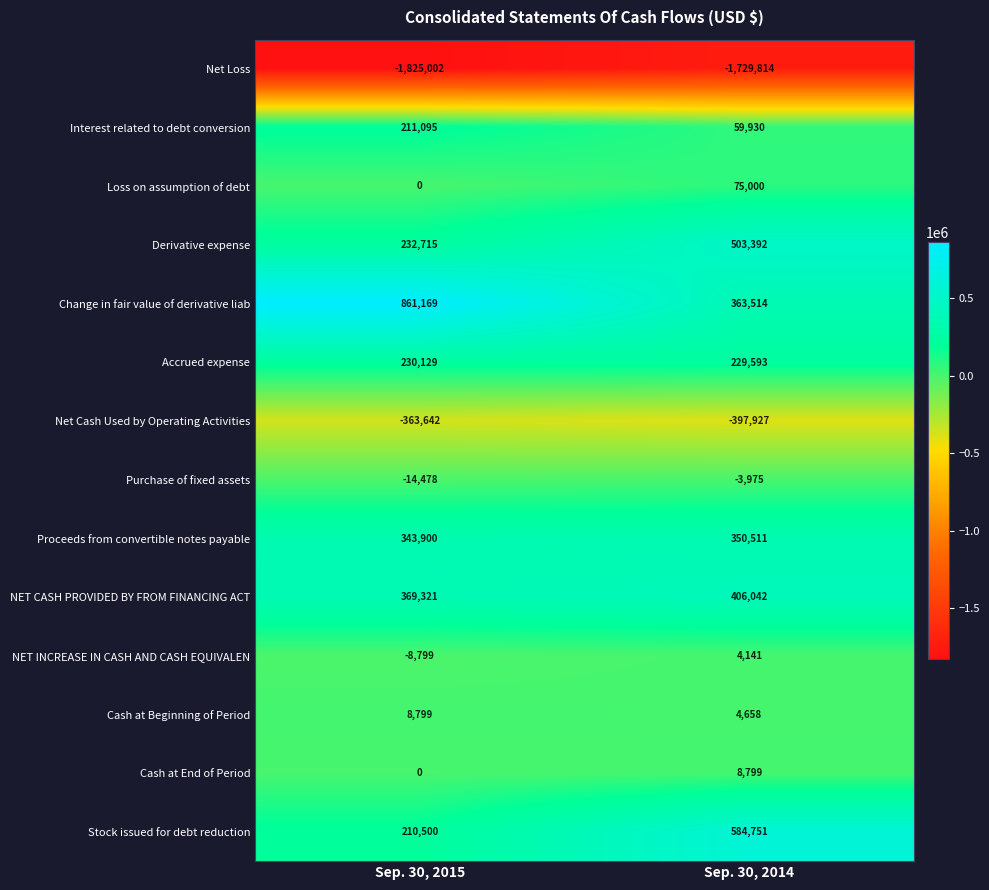

What is the total value across all series at Sep. 30, 2015?

255707